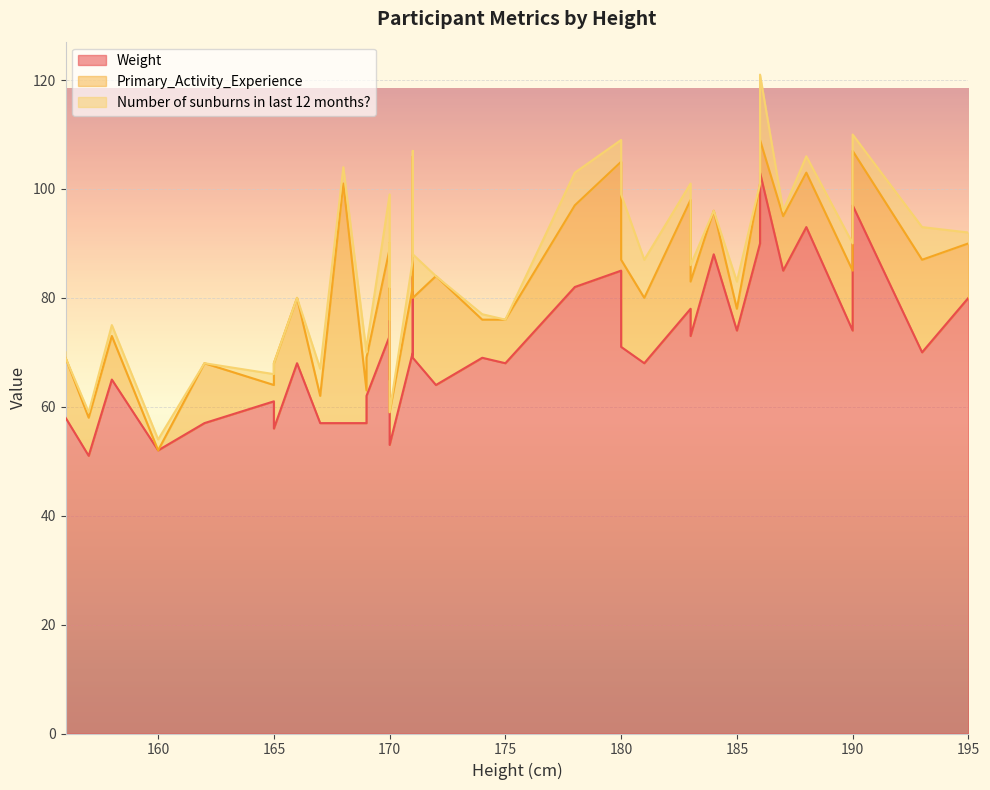

At which category is the sum across all series the highest?

186